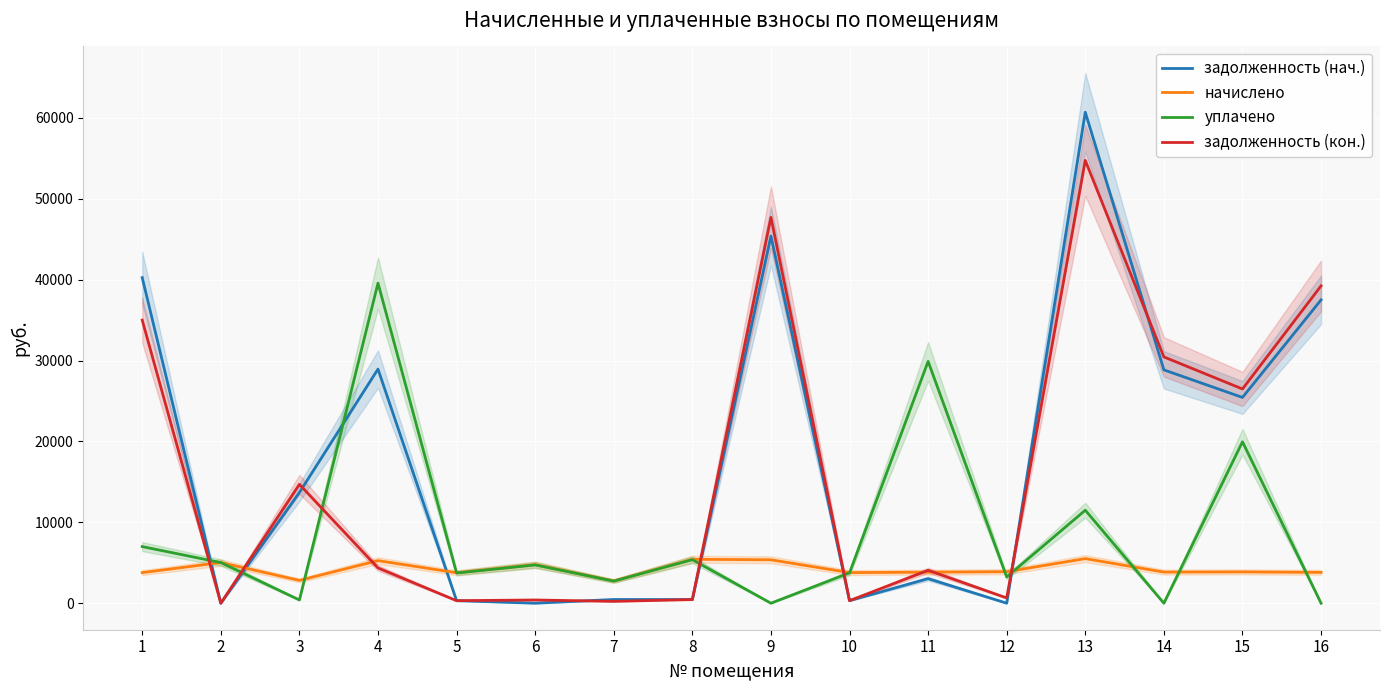

At which category does задолженность (нач.) reach its first local valley?

2